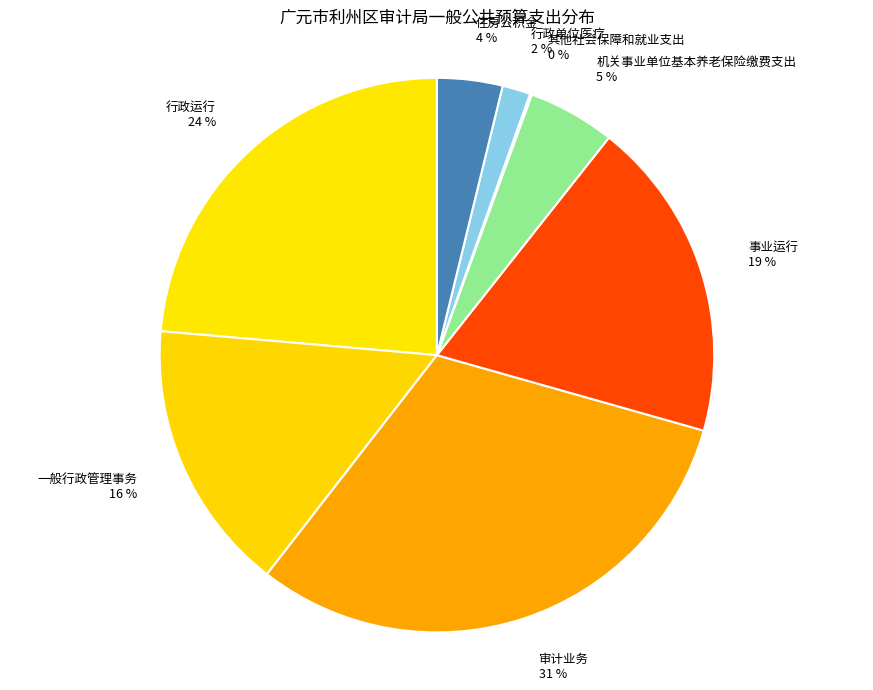

Is the sum of 审计业务 31 % and 一般行政管理事务 16 % greater than half?

No